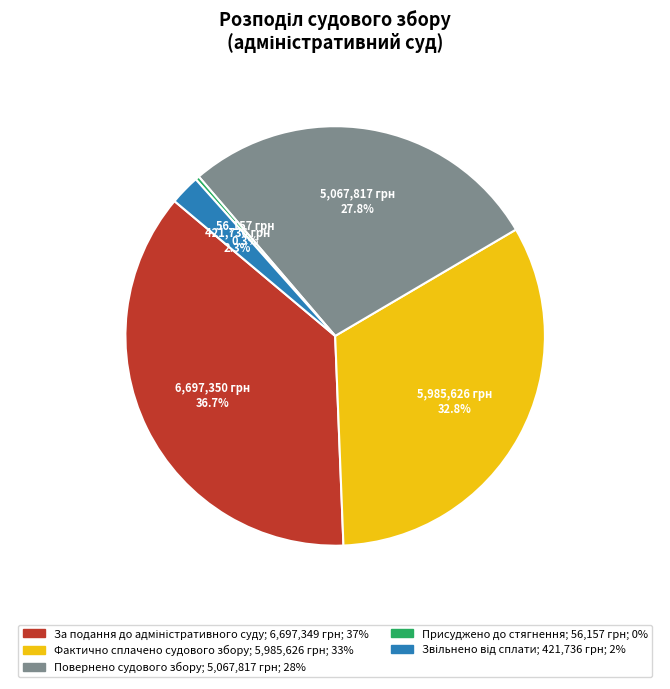

To the nearest percent, what is the average slice percentage?

20%